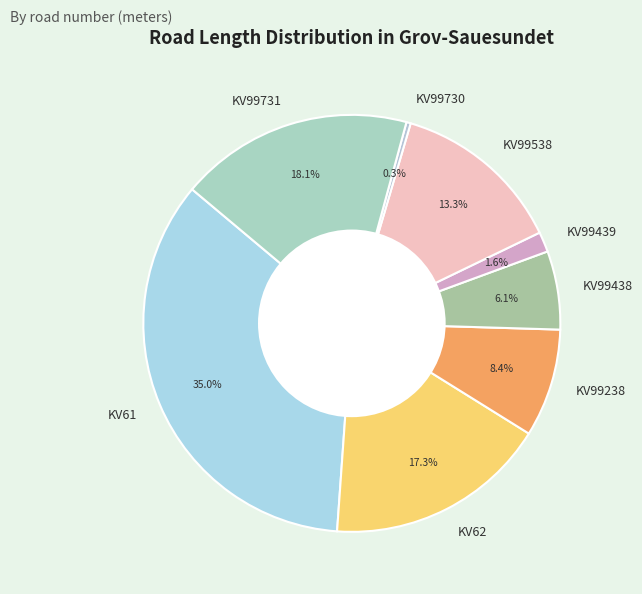

To the nearest percent, what is the difference between the KV99439 and KV99238 slice percentages?

7%